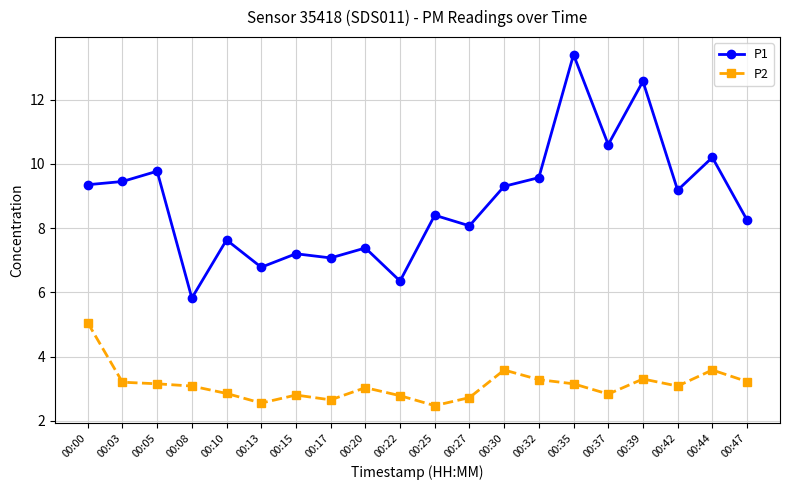

Where does the P1 series first go above 9?

00:00